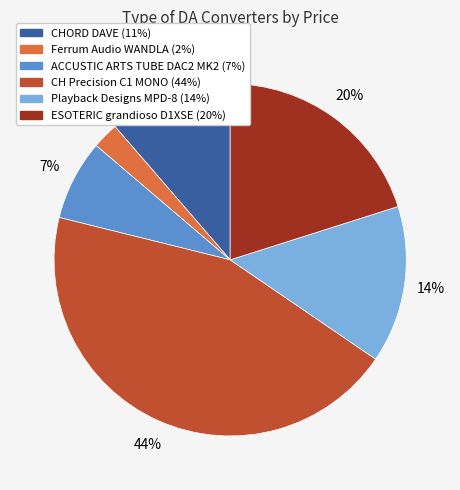

What percentage is the Playback Designs MPD-8 slice, to the nearest percent?

14%